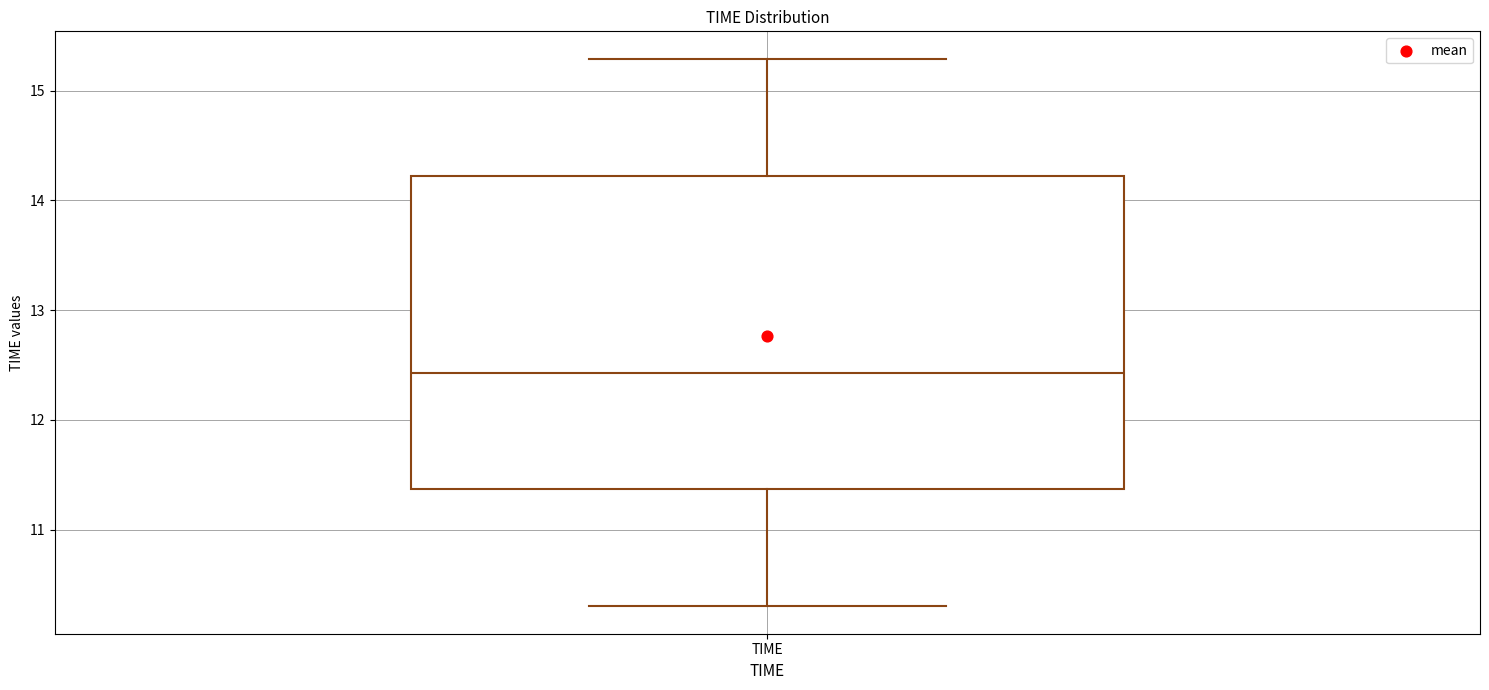

Where does the upper whisker of the box for TIME end on the y-axis? The values are not printed on the chart, so give them approximately, as read against the axis.

15.3